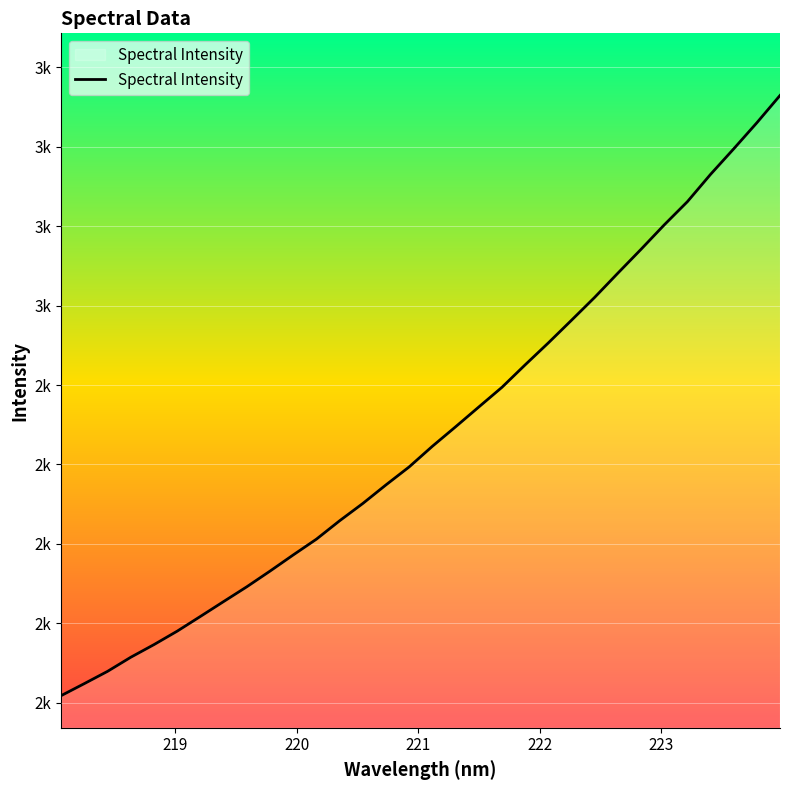

Does the chart display data point markers on the line(s)?

No